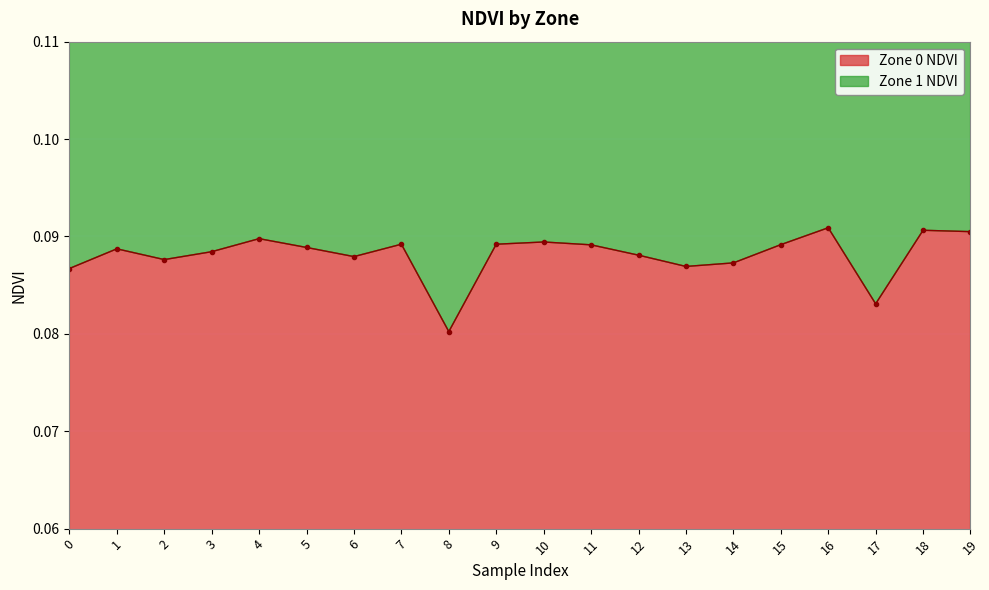

Rank the categories by value from highest to lowest.

16, 18, 19, 4, 10, 7, 9, 15, 11, 5, 1, 3, 12, 6, 2, 14, 13, 0, 17, 8